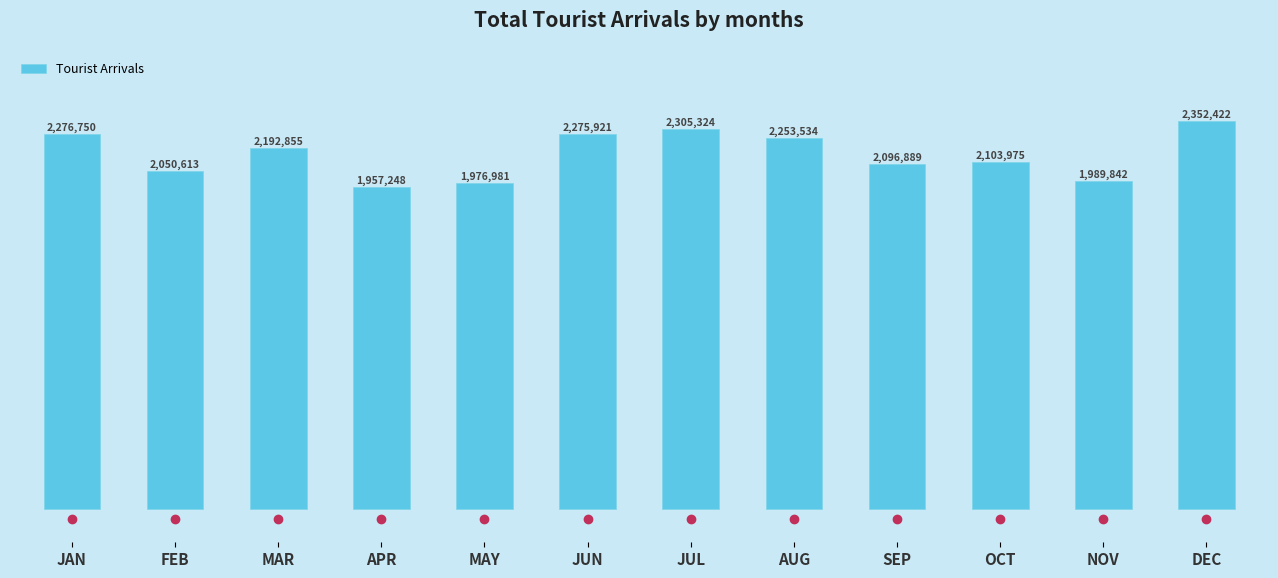

At which label is the value closest to 2154835?

MAR